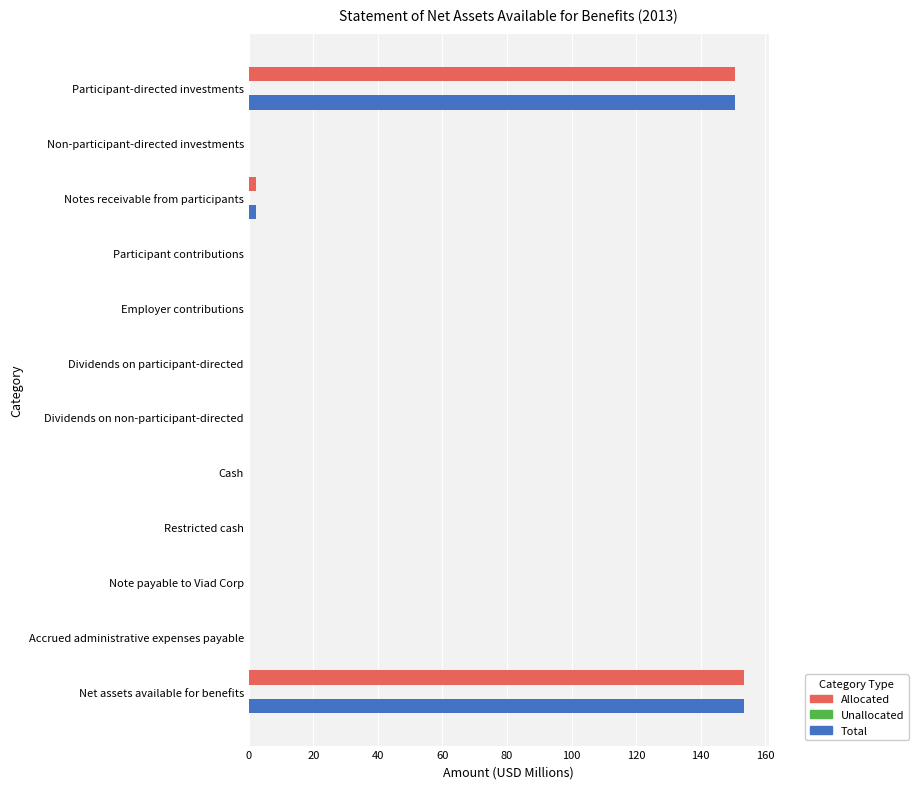

The value of Allocated at Restricted cash is 97.6. True or false?

False